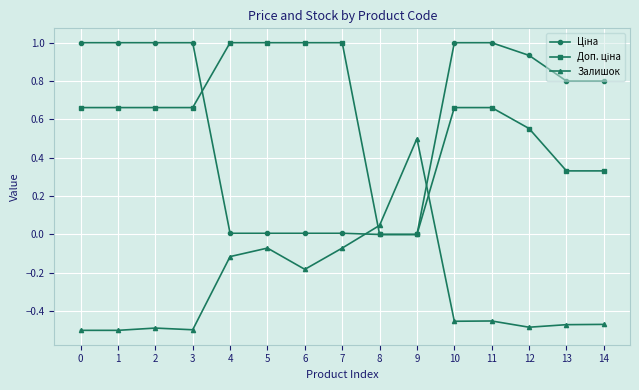

Which series changed the most between 9 and 13?

Залишок